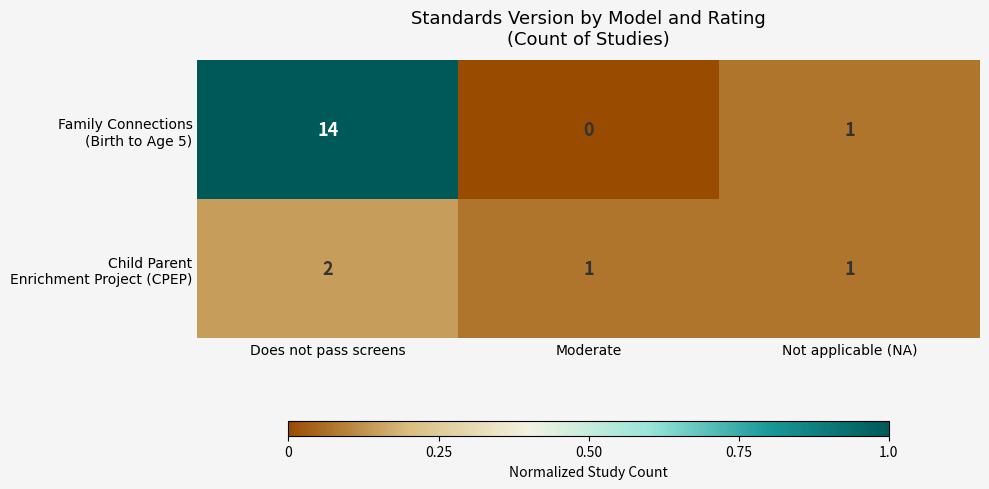

At which category does the chart reach its peak across all series?

Does not pass screens